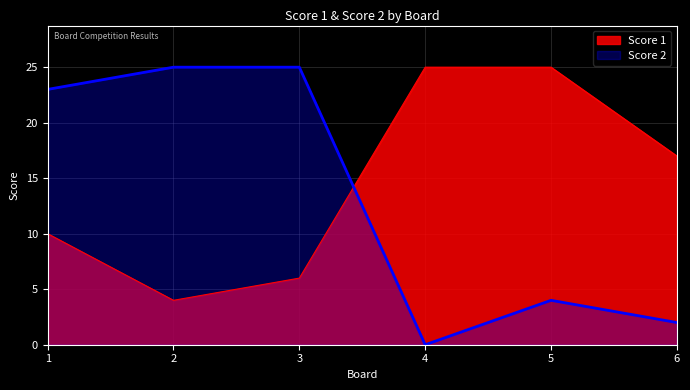

At how many categories does at least one series exceed 5?

6